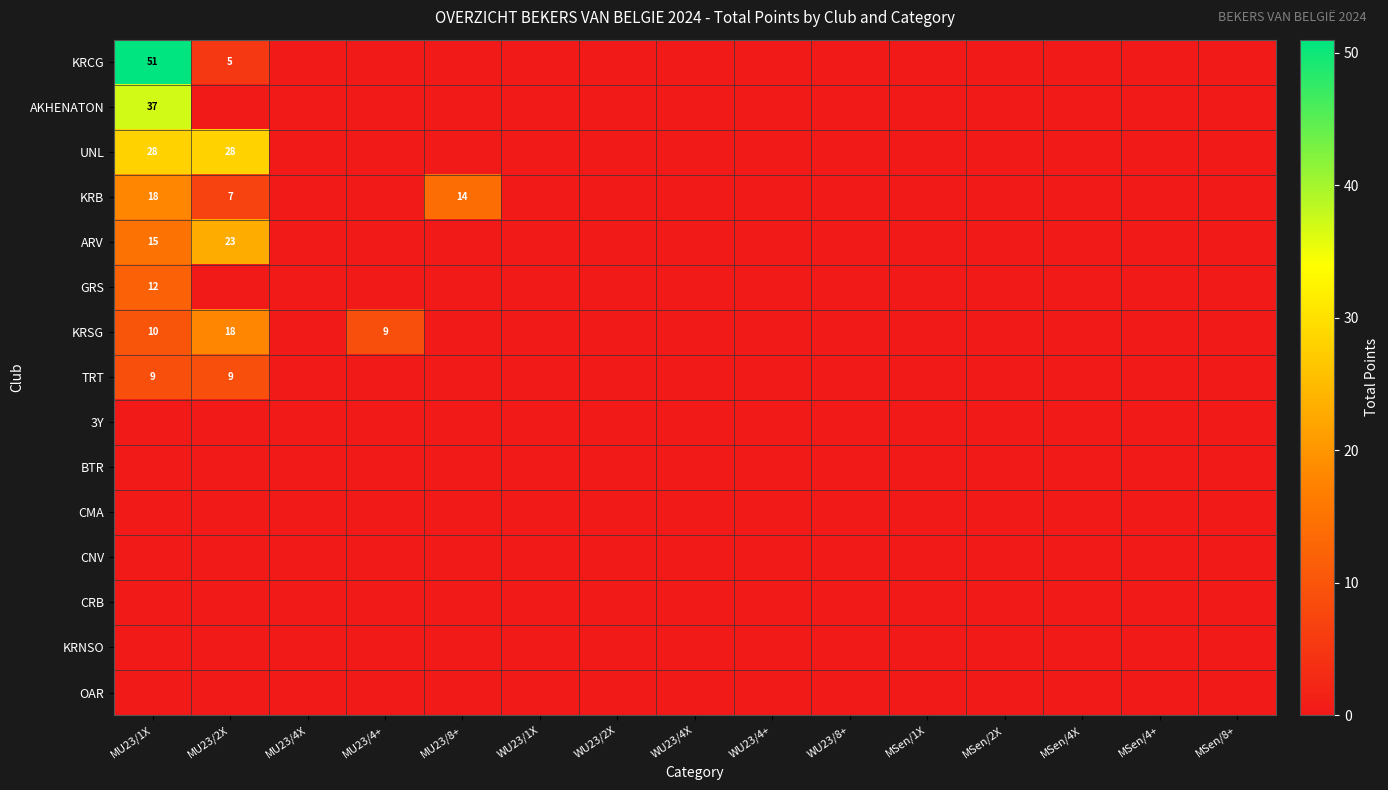

Is it true that TRT equals 4 at MU23/2X?

False